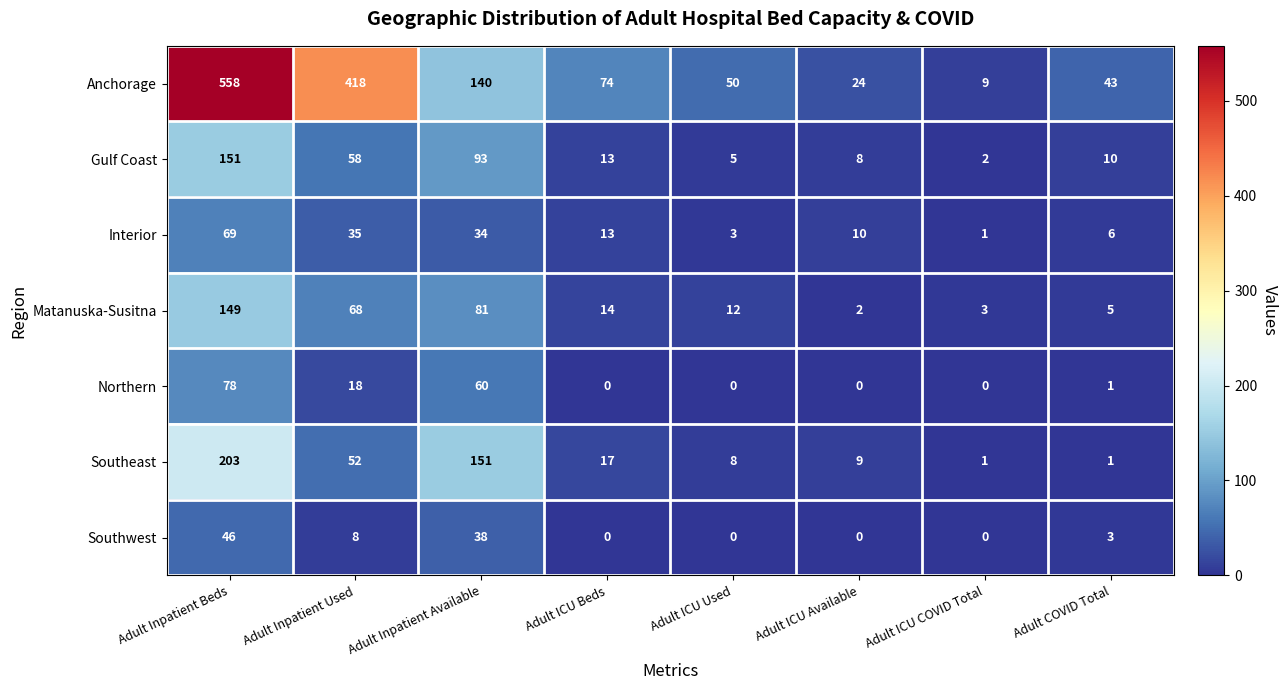

Which category has the highest value across all series?

Adult Inpatient Beds